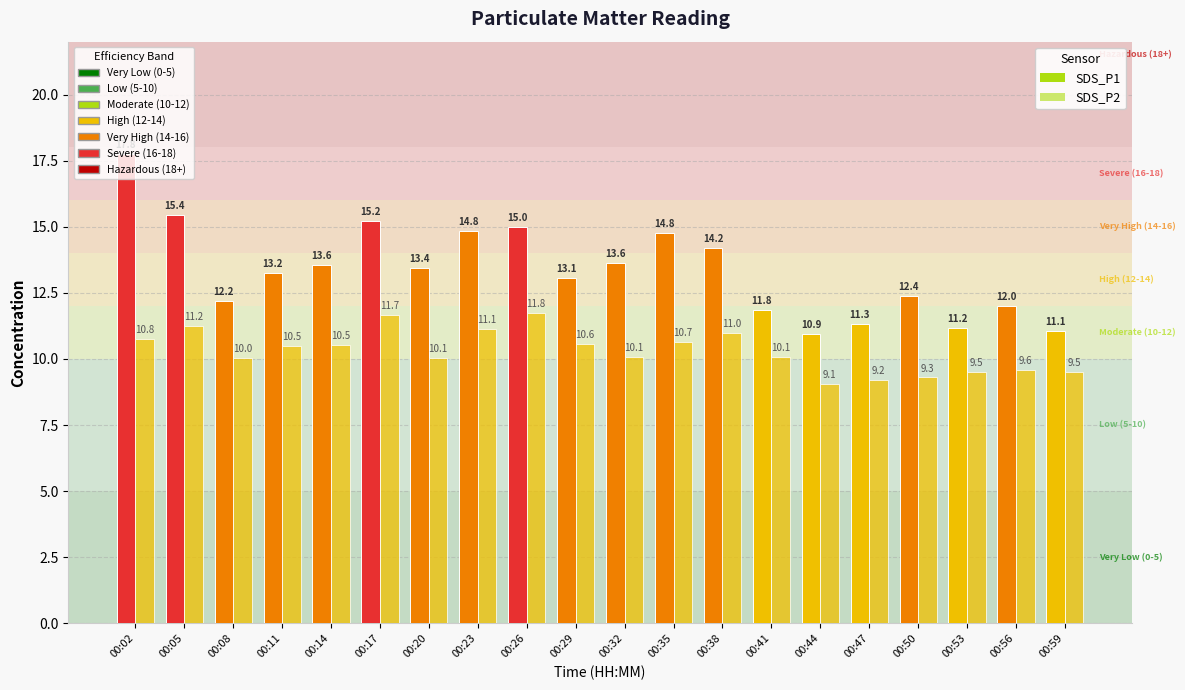

True or false: SDS_P2 has a value of 4.3 at 00:11.

False